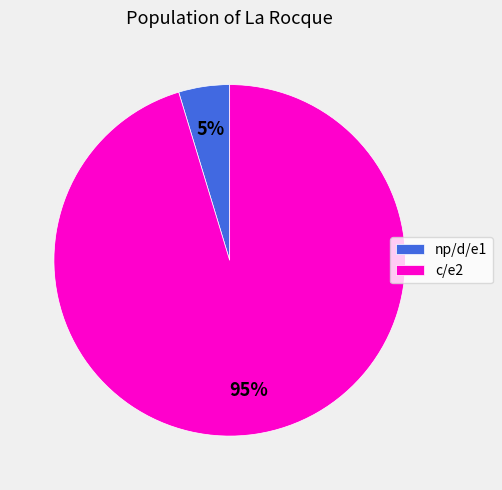

What is the largest slice in the pie chart?

c/e2